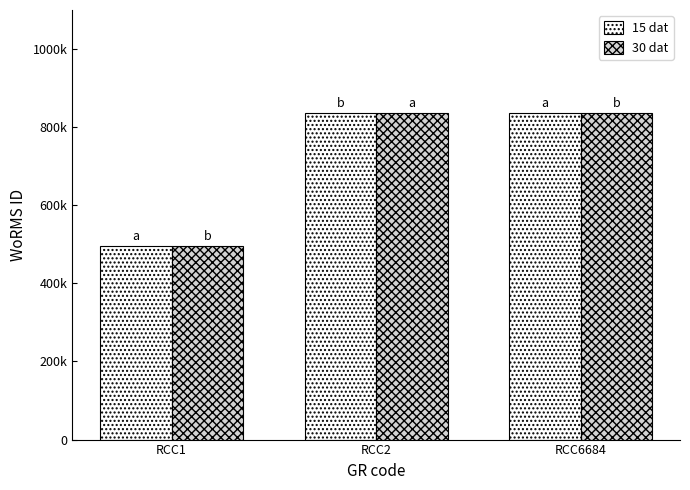

Are the bars grouped side by side (vs. stacked)?

Yes